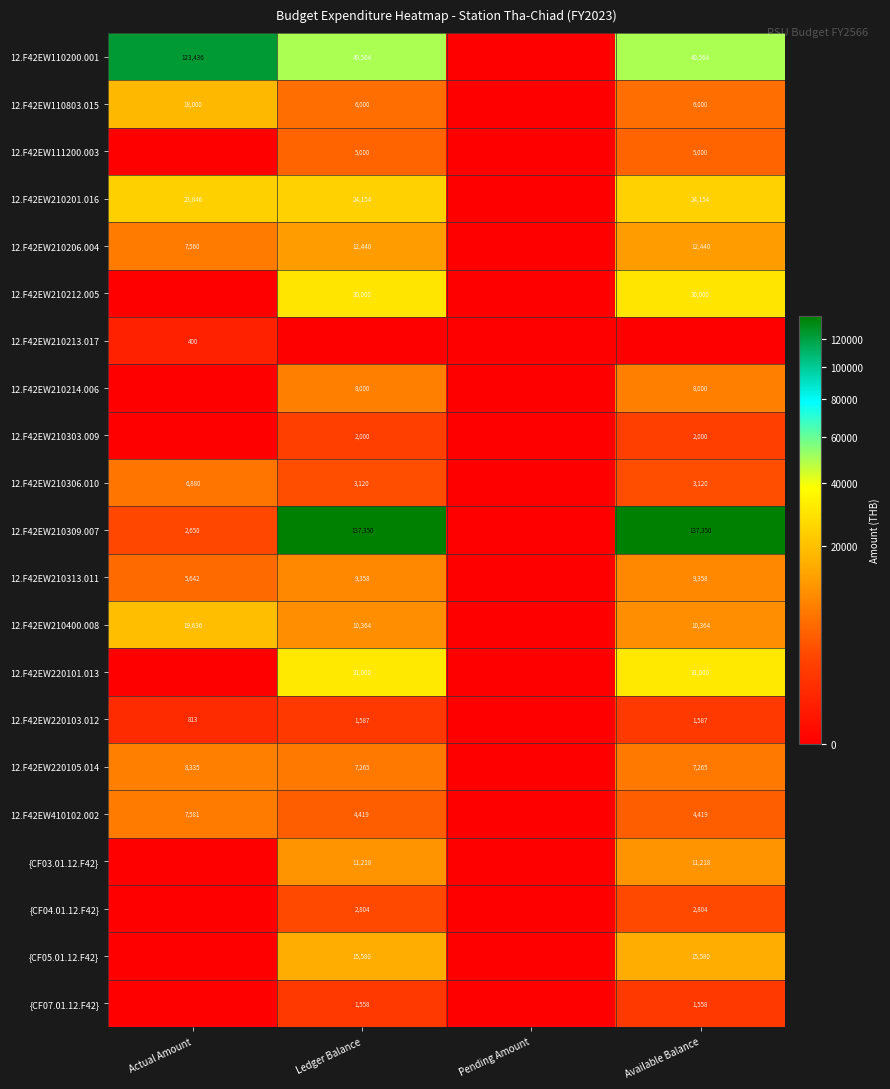

Is it true that 12.F42EW410102.002 equals 2427.3 at Available Balance?

False